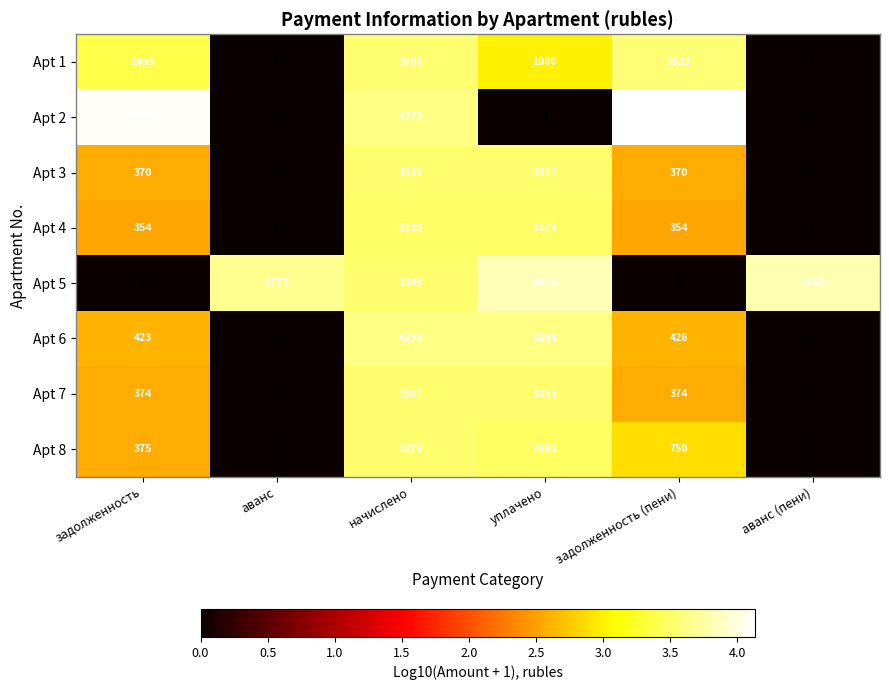

What is the sum of all Apt 5 values?

21288